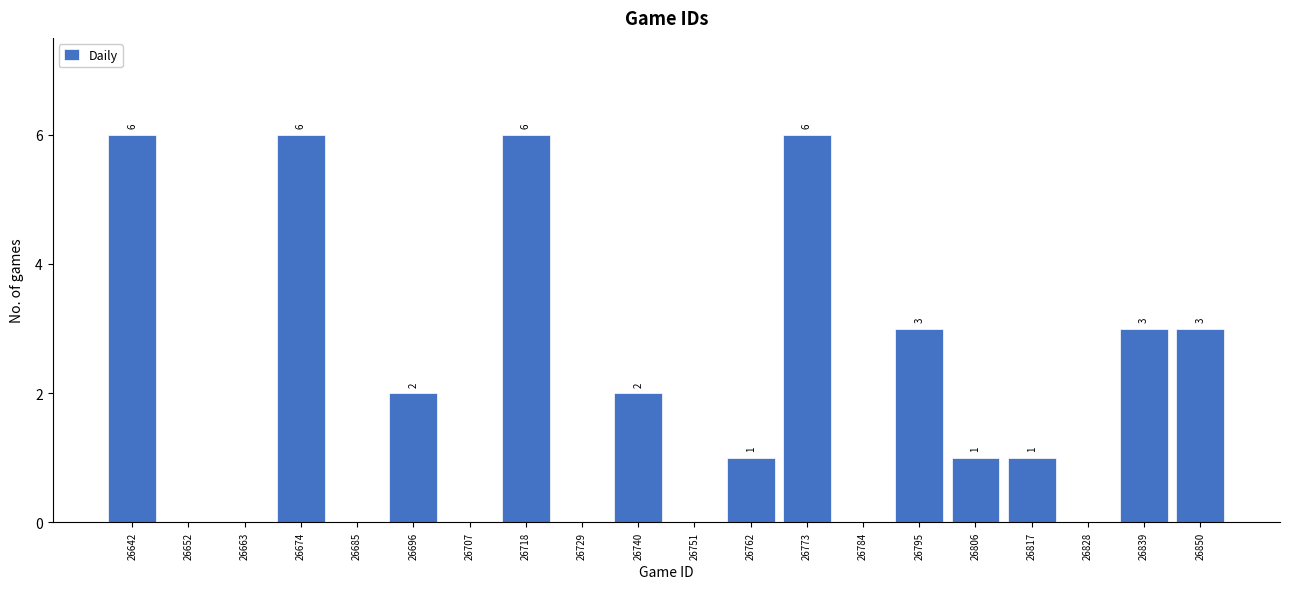

Reading left to right, extract all data points from this chart.

26642=6	26652=0	26663=0	26674=6	26685=0	26696=2	26707=0	26718=6	26729=0	26740=2	26751=0	26762=1	26773=6	26784=0	26795=3	26806=1	26817=1	26828=0	26839=3	26850=3